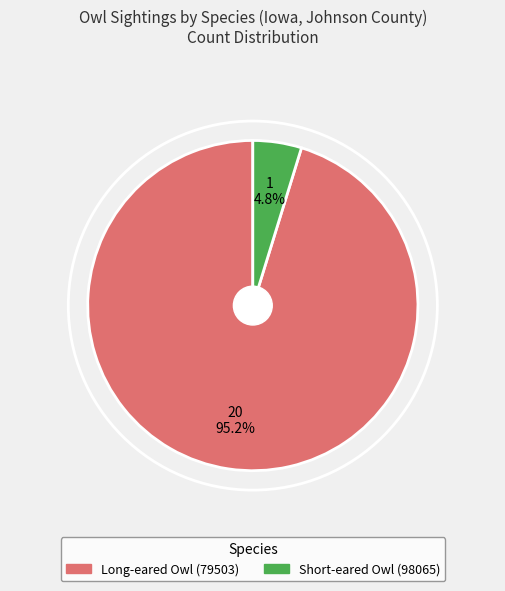

What portion of the pie excludes Long-eared Owl (79503)?

4.8%